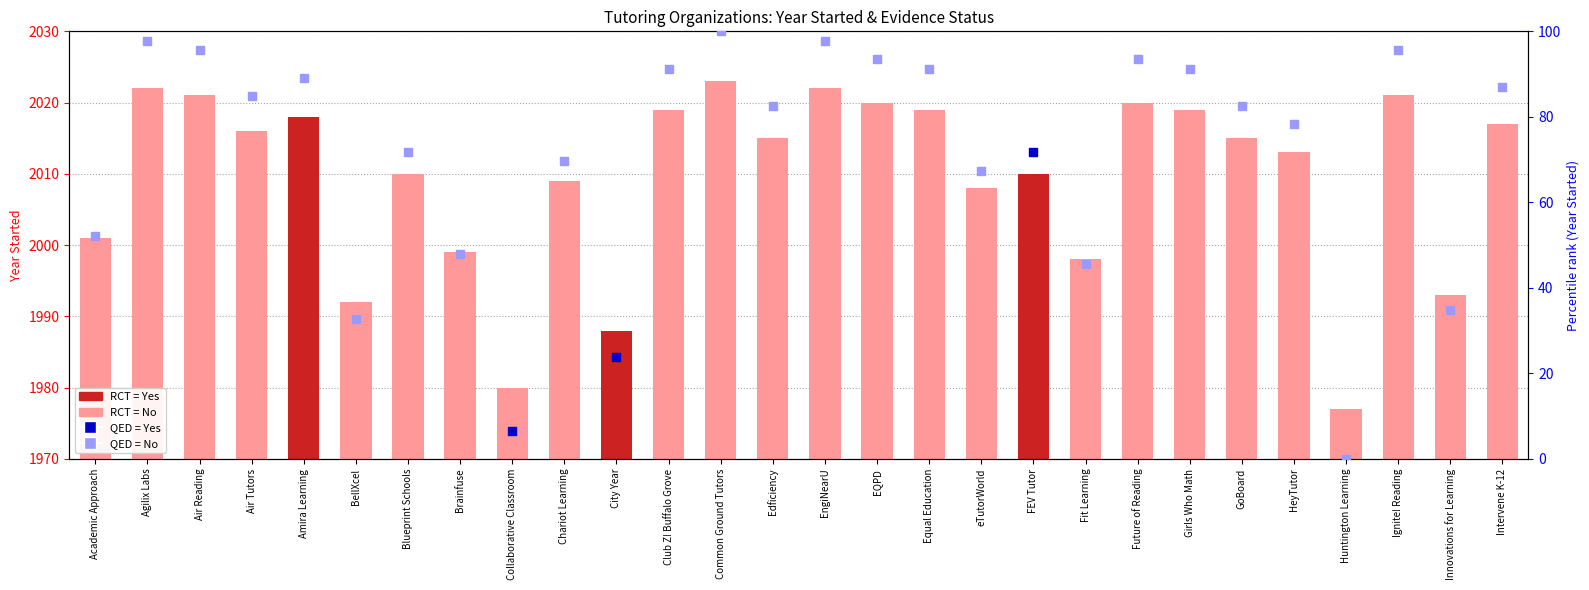

Approximately how many times larger is the value at Future of Reading compared to Ignite! Reading?

1.0